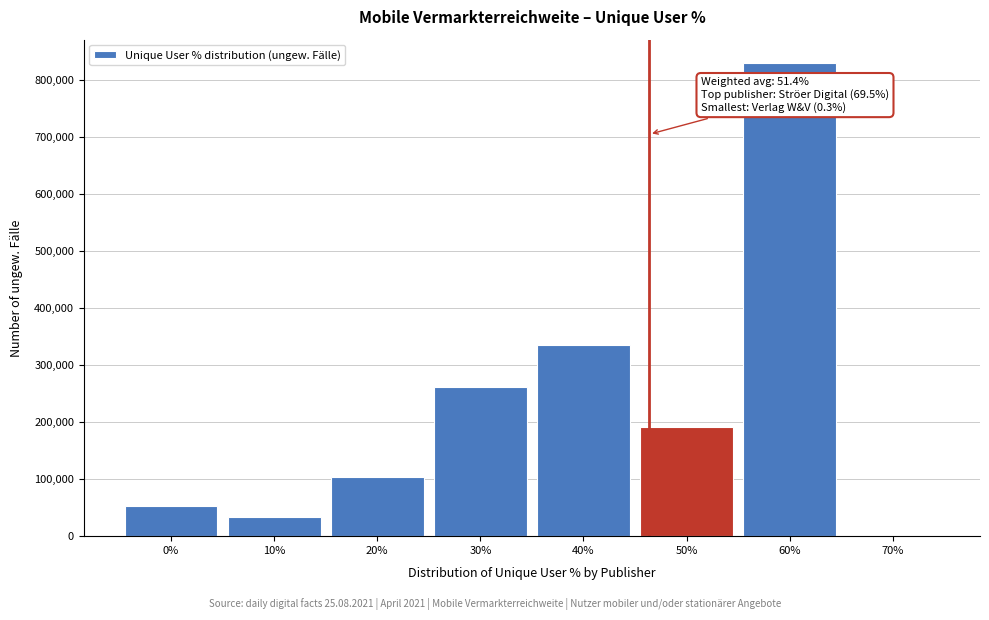

Reading left to right, transcribe all the data shown in this chart.

0%=53026	10%=33339	20%=103251	30%=261425	40%=334656	50%=192163	60%=829916	70%=0